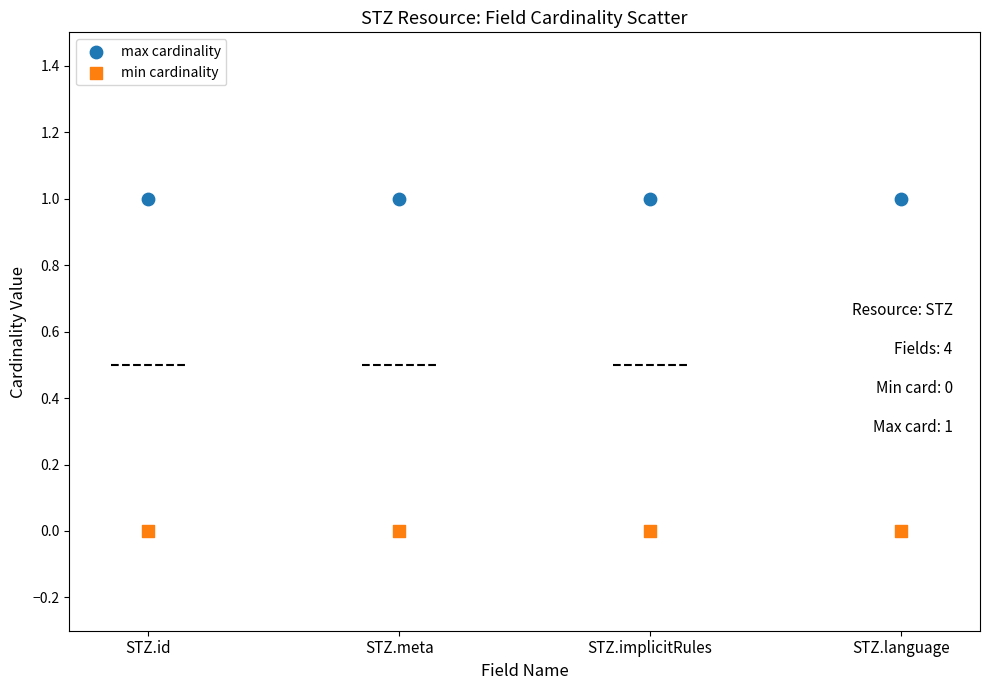

Which series contains the lowest Y value?

min cardinality